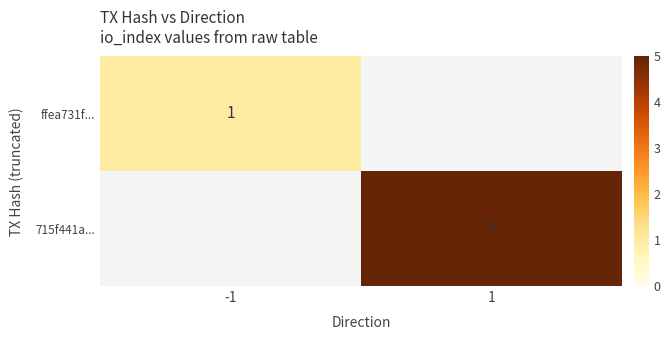

How many series are shown in this chart?

2